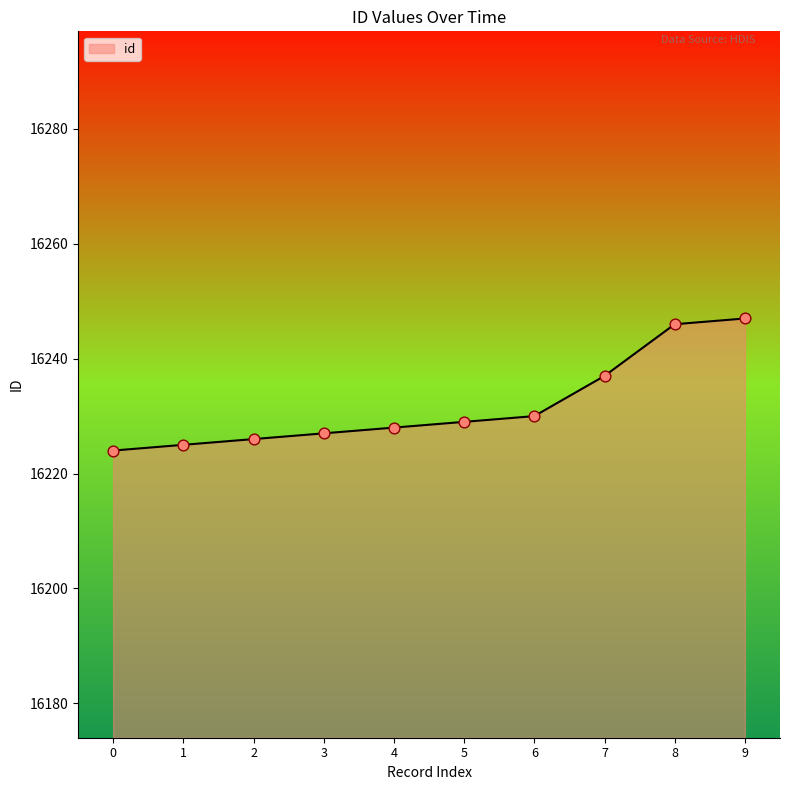

What is the change in value from 0 to 8?

+22